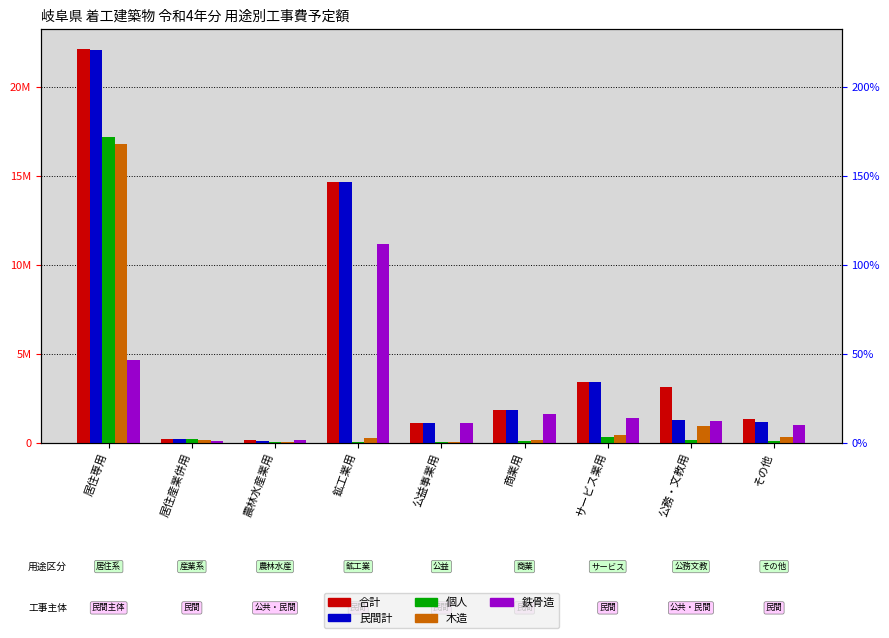

Is it true that 合計 equals 1325664 at その他?

True